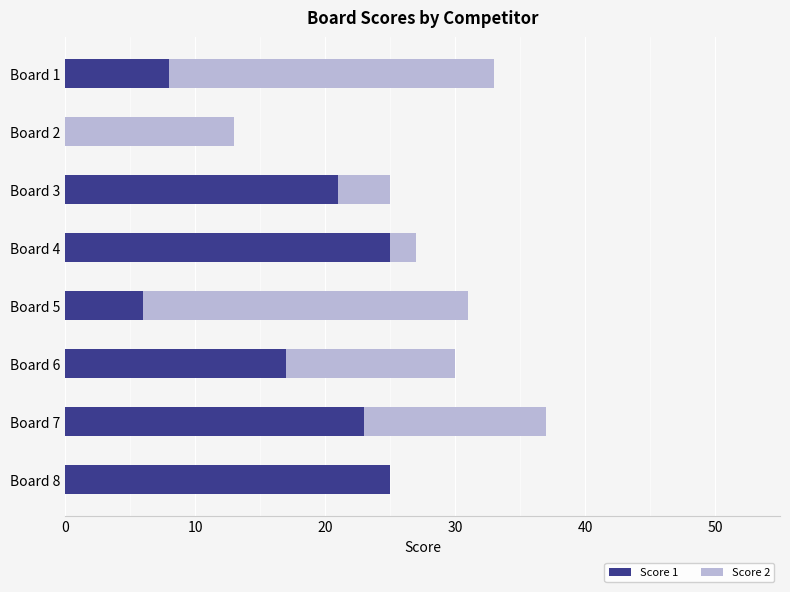

At which category is the sum across all series the highest?

Board 7